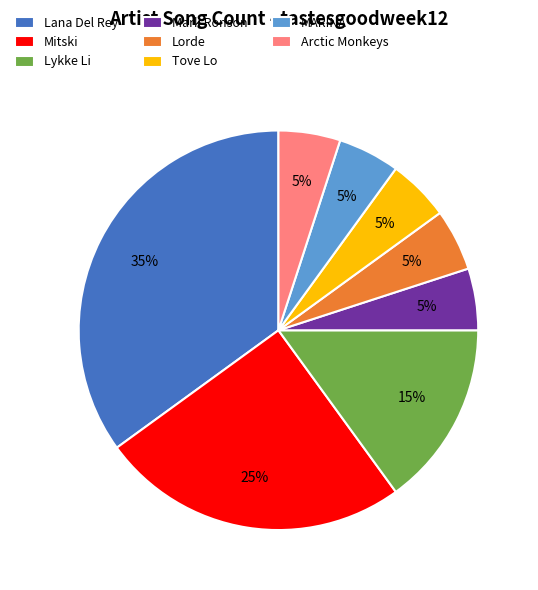

To the nearest percent, what portion does Arctic Monkeys represent?

5%